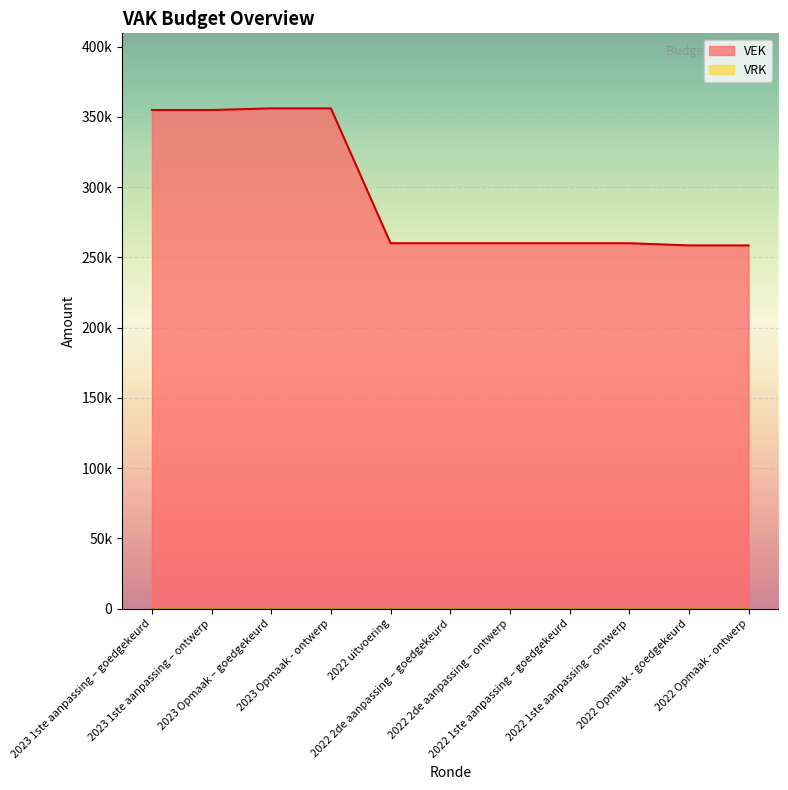

At which label does the data first exceed 260085?

2023 1ste aanpassing – goedgekeurd